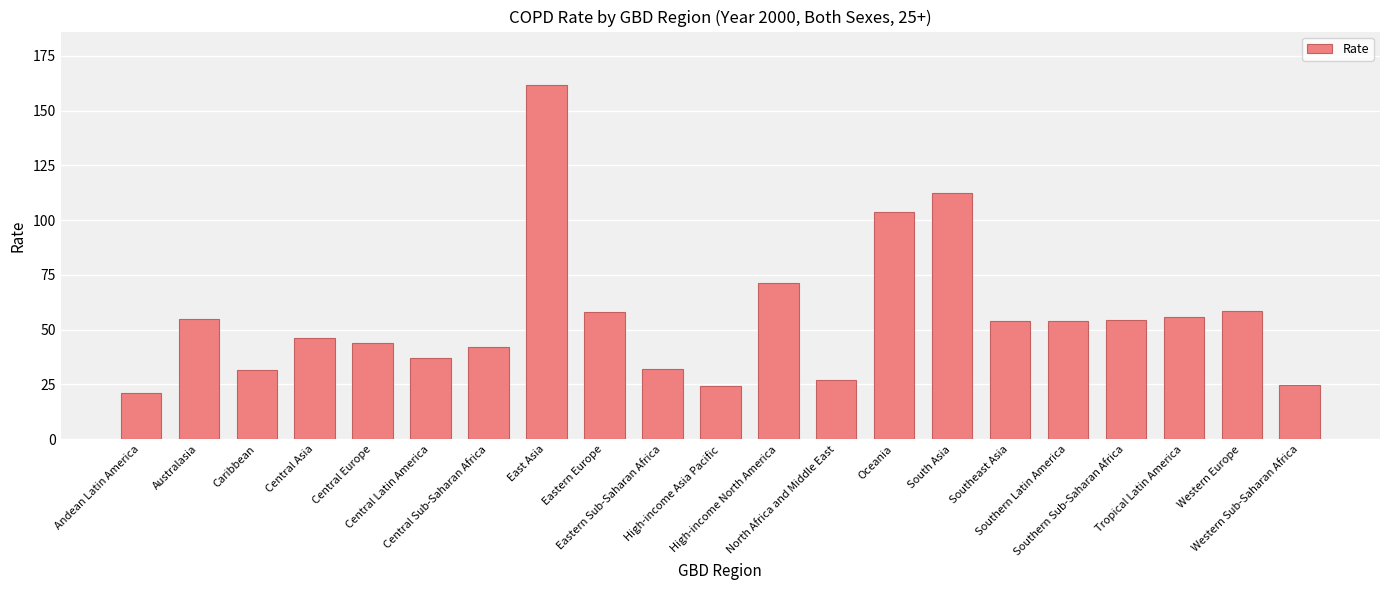

At which label does the data first exceed 54?

Australasia